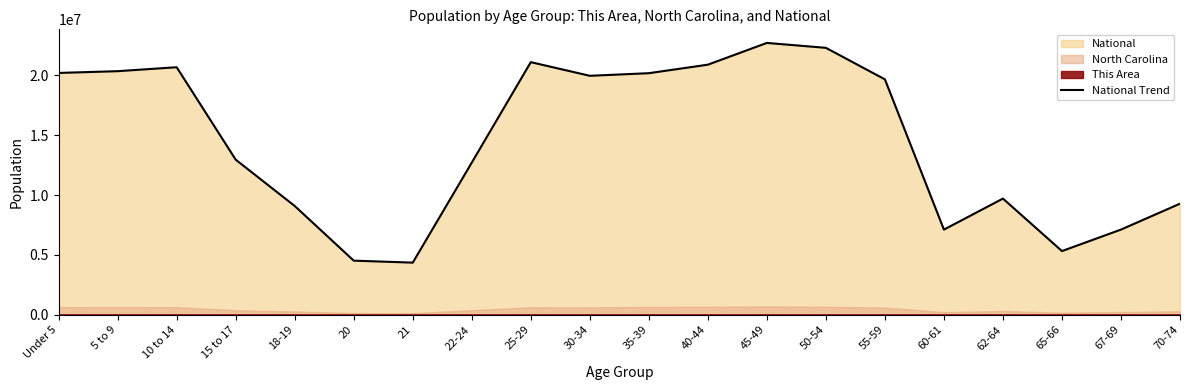

Reading left to right, list all the values displayed in this chart.

20201362	20348657	20677194	12954254	9086089	4519129	4354294	12712576	21101849	19962099	20179642	20890964	22708591	22298125	19664805	7113727	9704197	5319902	7115361	9278166